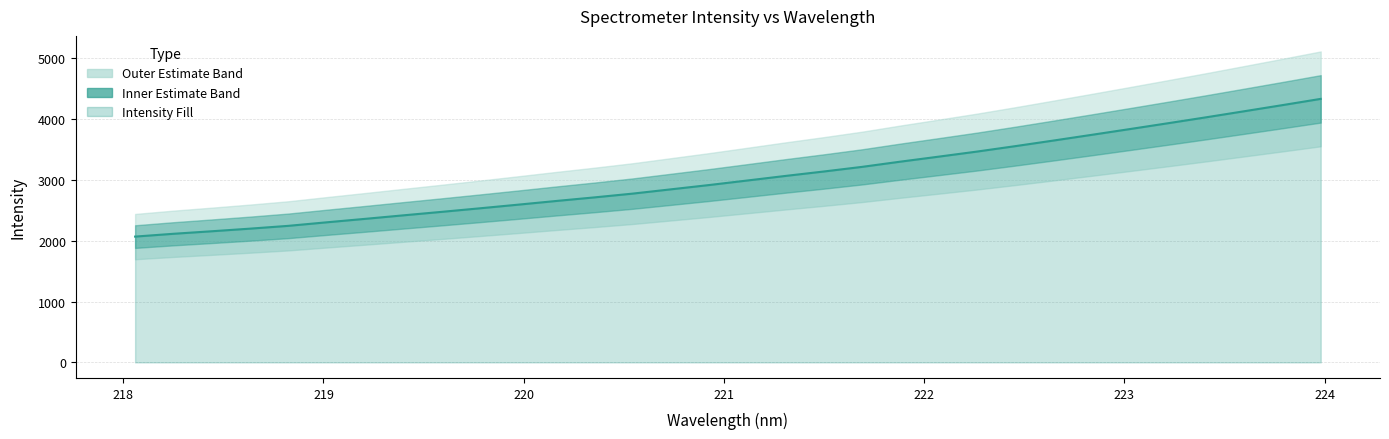

Which has a higher value, 222.0721 or 220.5444?

222.0721